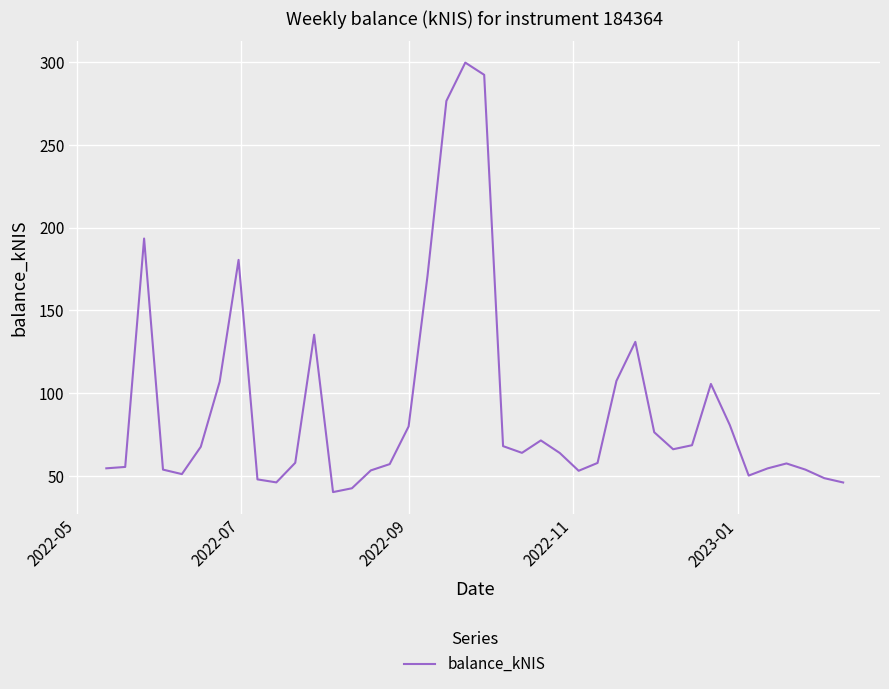

What is the greatest value displayed?

299.6